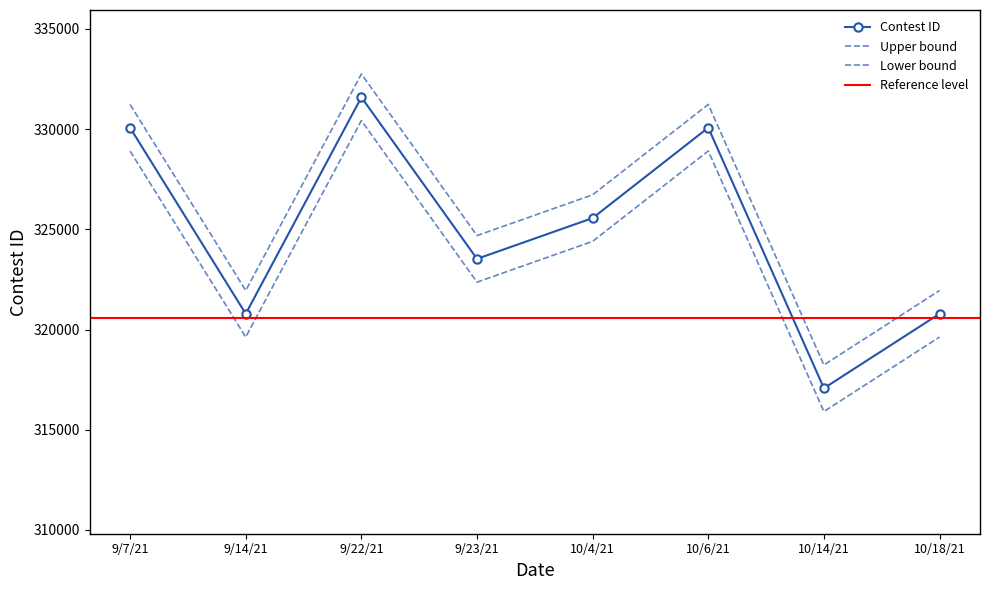

What is the label of the 1st point from the left?

9/7/21